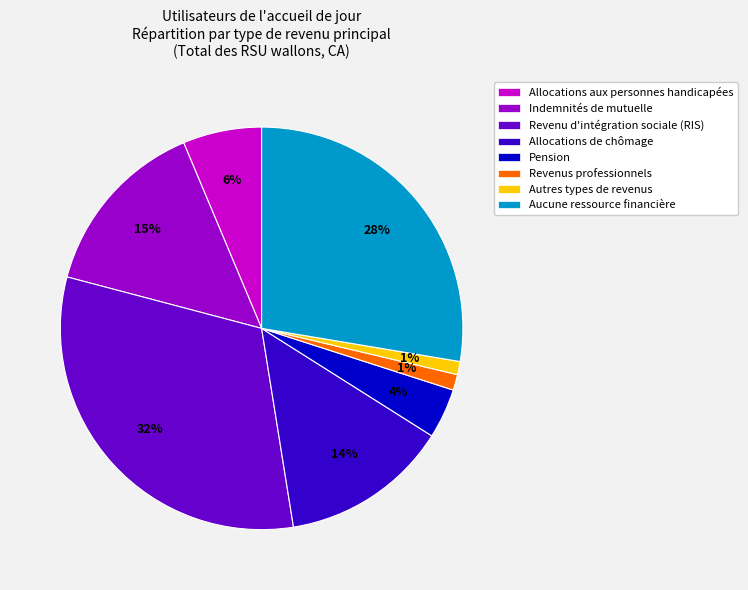

The Aucune ressource financière slice represents 34% of the pie. True or false?

False